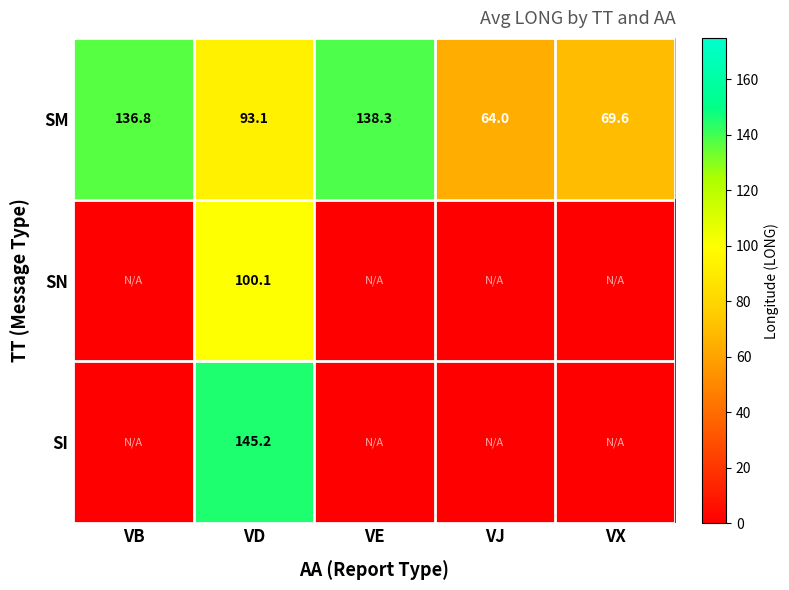

Which category has the highest value in the SM series?

VE